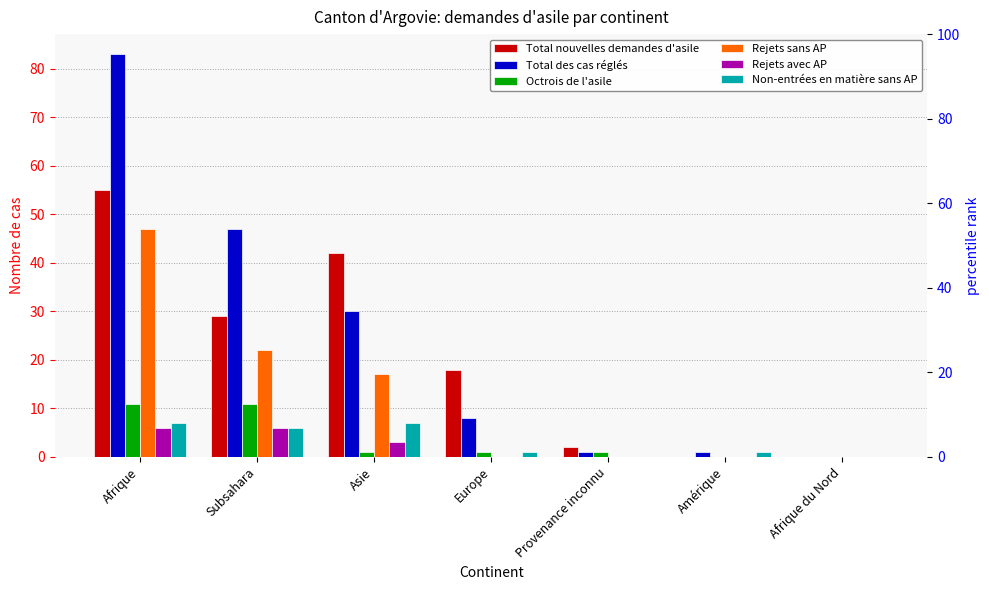

Which category has the highest value across all series?

Afrique